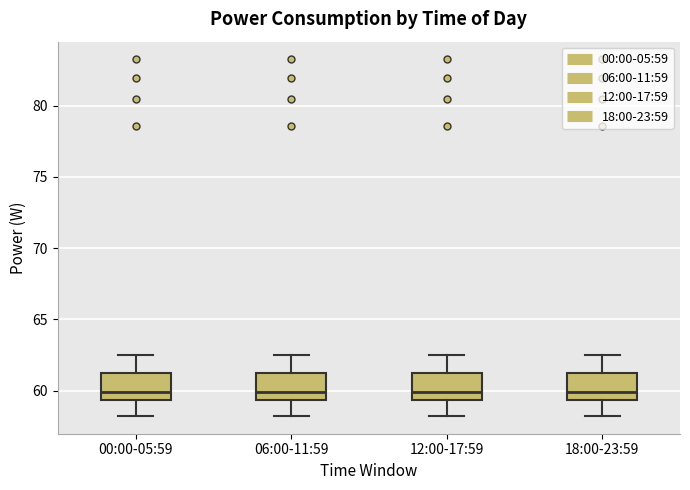

Where is the lower edge of the box for 12:00-17:59 on the y-axis? The values are not printed on the chart, so give them approximately, as read against the axis.

59.5